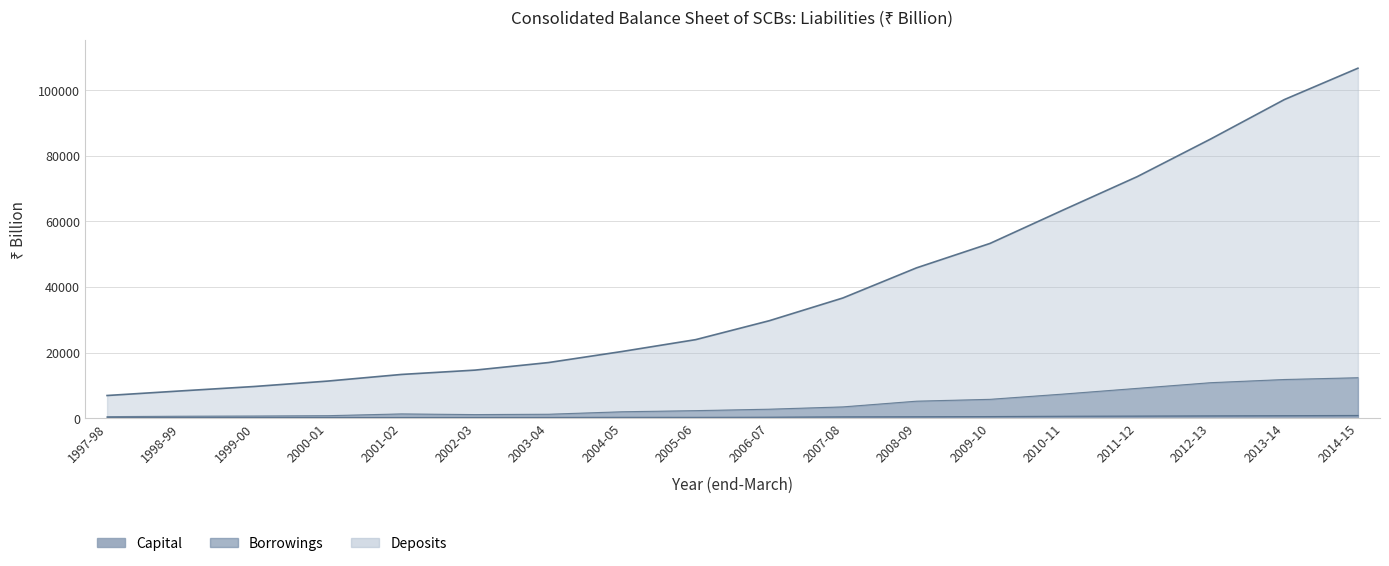

Is it true that Borrowings equals 16047.7 at 2013-14?

False